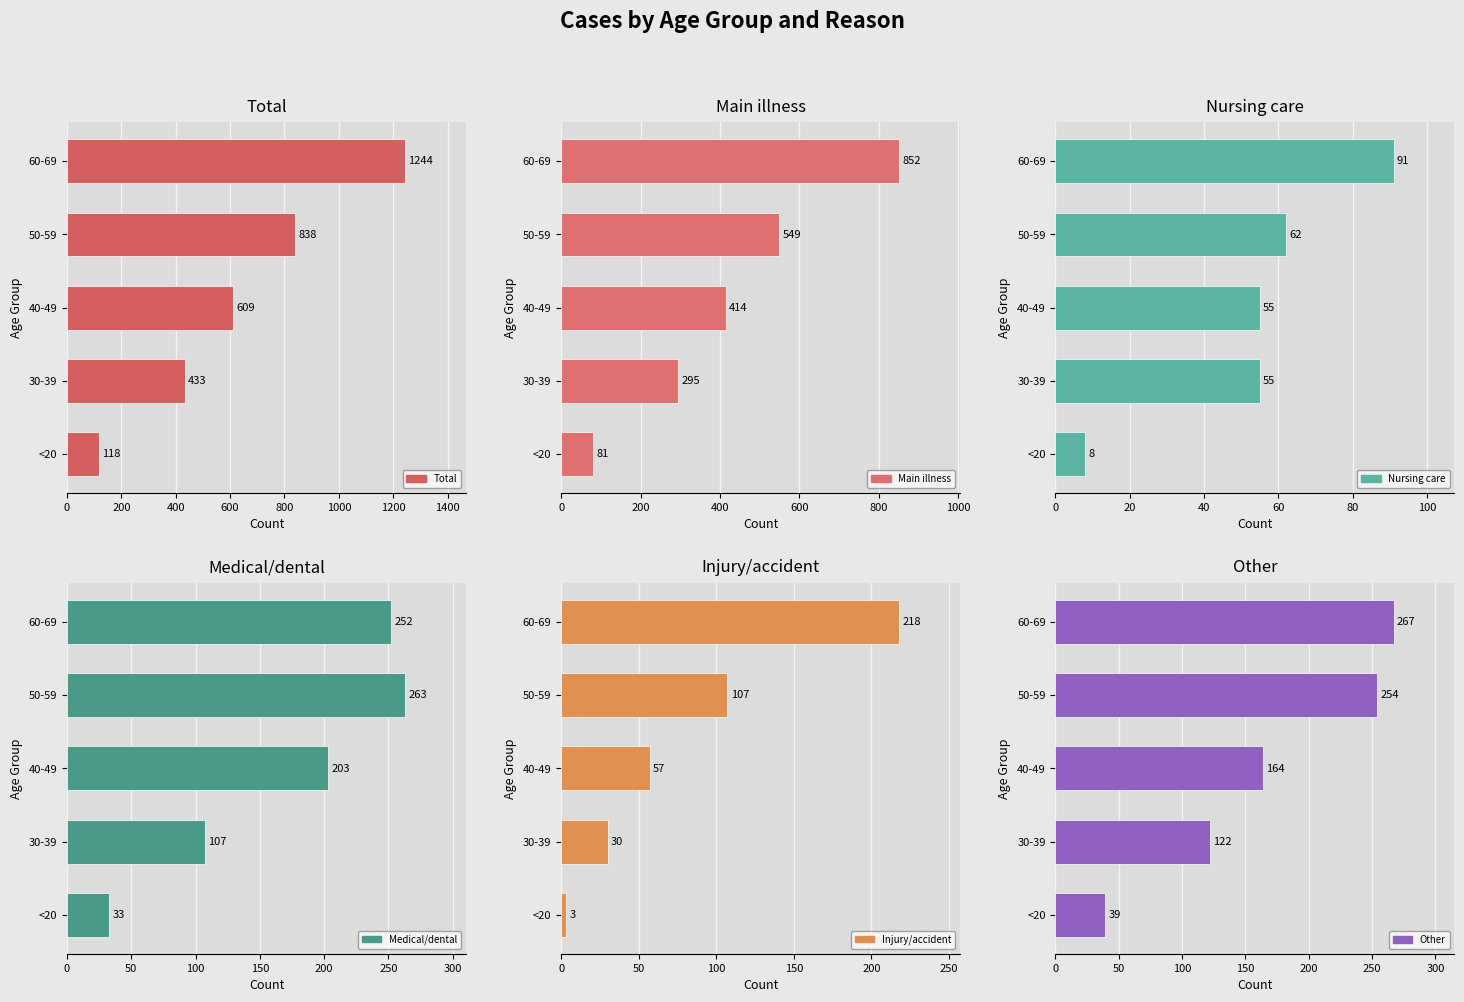

Between 40-49 and 60-69, which is larger?

60-69